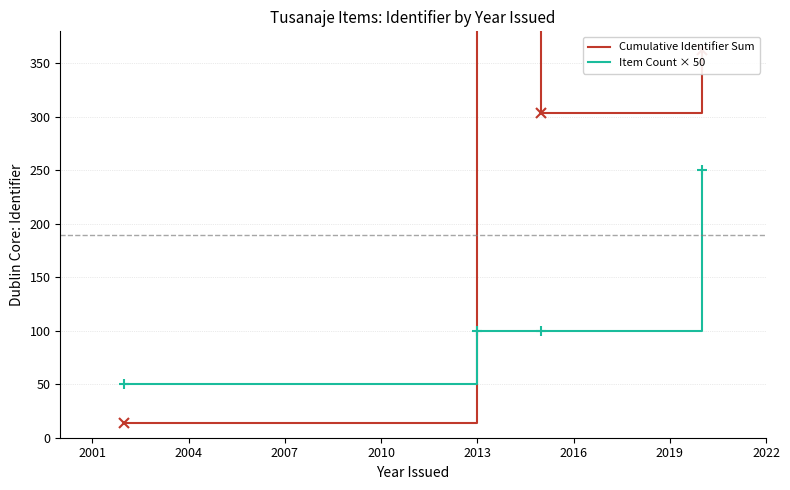

Which series has the widest spread of values?

Cumulative Identifier Sum